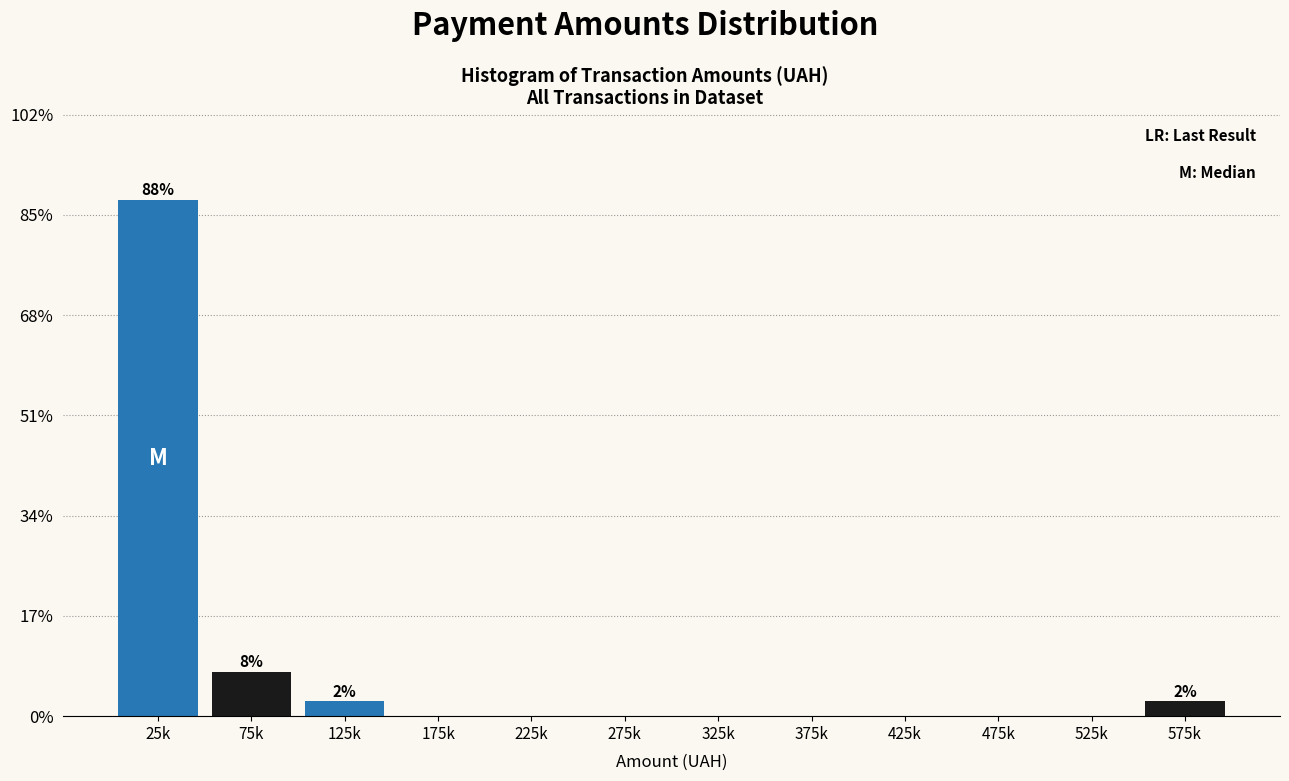

Reading left to right, what are all the values shown in this chart?

25k=87.5	75k=7.5	125k=2.5	175k=0.0	225k=0.0	275k=0.0	325k=0.0	375k=0.0	425k=0.0	475k=0.0	525k=0.0	575k=2.5